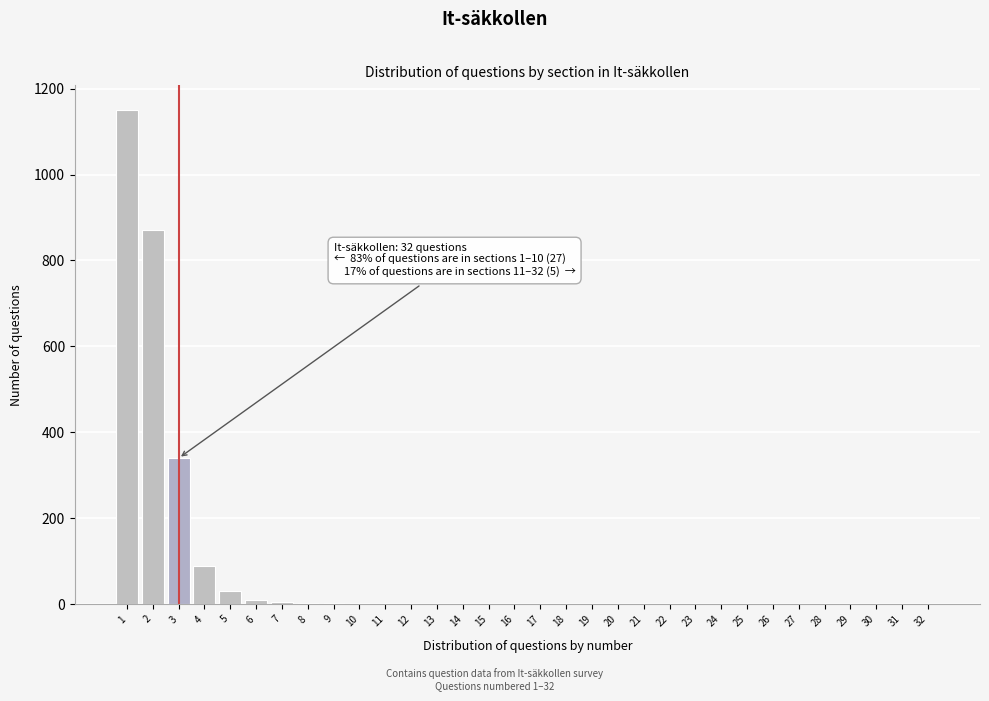

What is the sum of all values?

2524